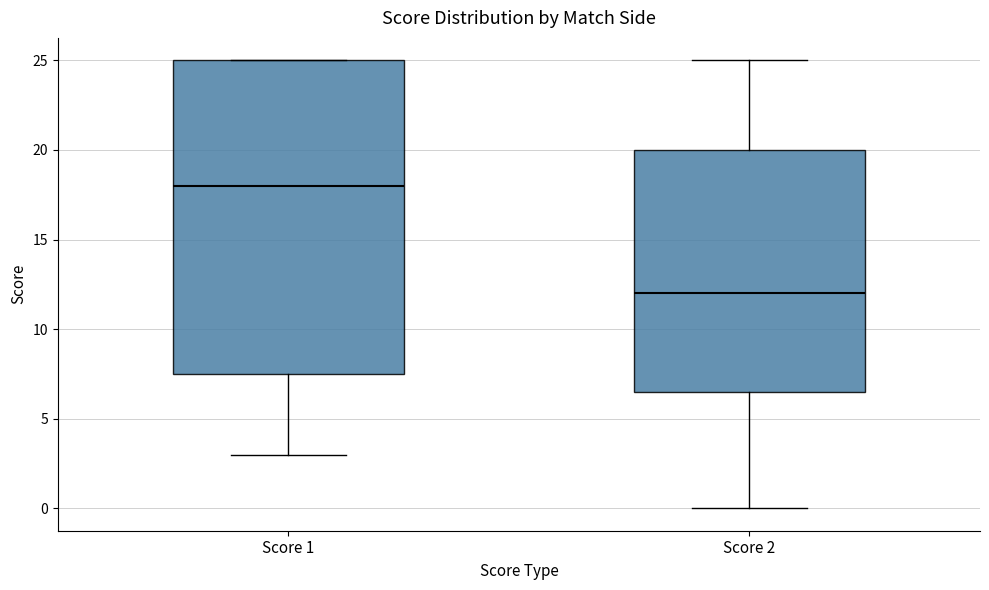

Reading left to right, transcribe this box plot: for each box, give where its median line is, the range the box spans, and where its two whiskers end, as read against the y-axis. The values are not printed on the chart, so give them approximately, as read against the axis.

Score 1: median 18.0, box 7.5 to 25.0, whiskers 3.0 to 25.0
Score 2: median 12.0, box 6.5 to 20.0, whiskers 0.0 to 25.0